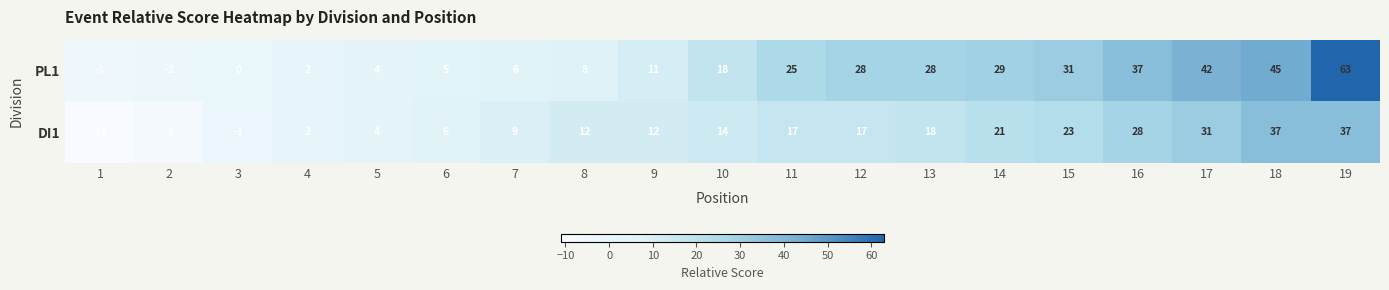

Which category has the highest value across all series?

19